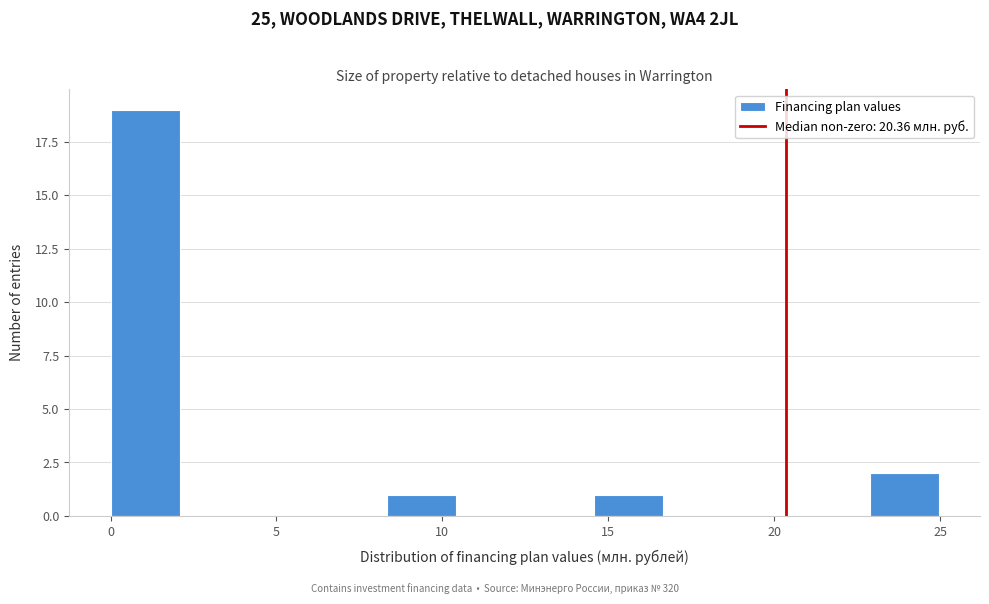

Over which range of the x-axis is the bar tallest?

0.0 to 2.0